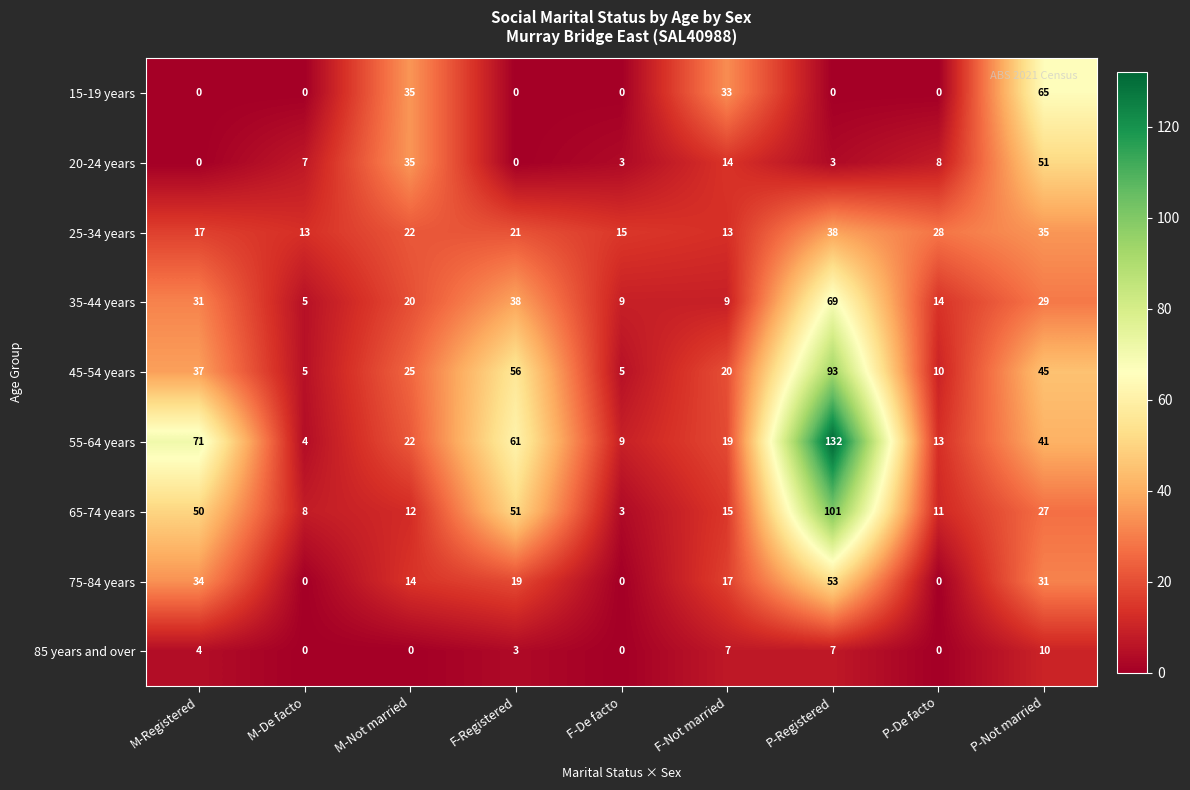

What is the difference between the maximum and minimum values in the 55-64 years series?

128